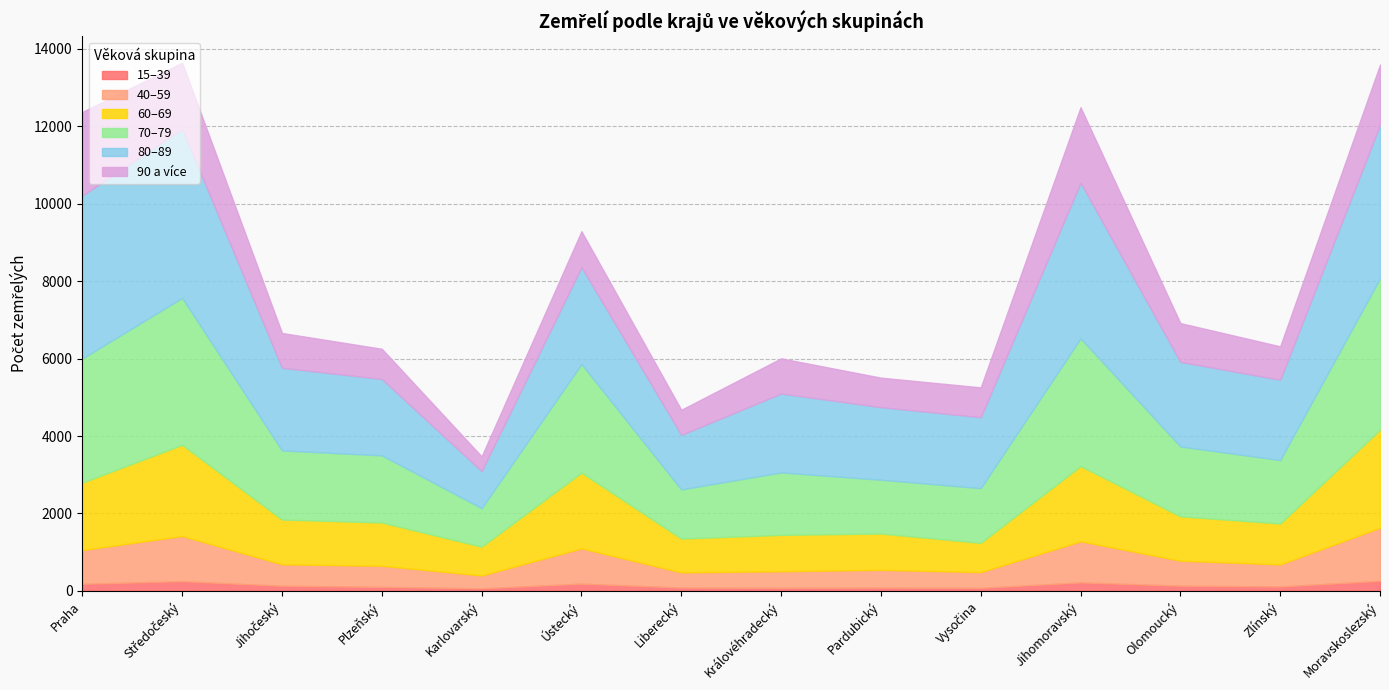

Does the chart have visible grid lines?

Yes